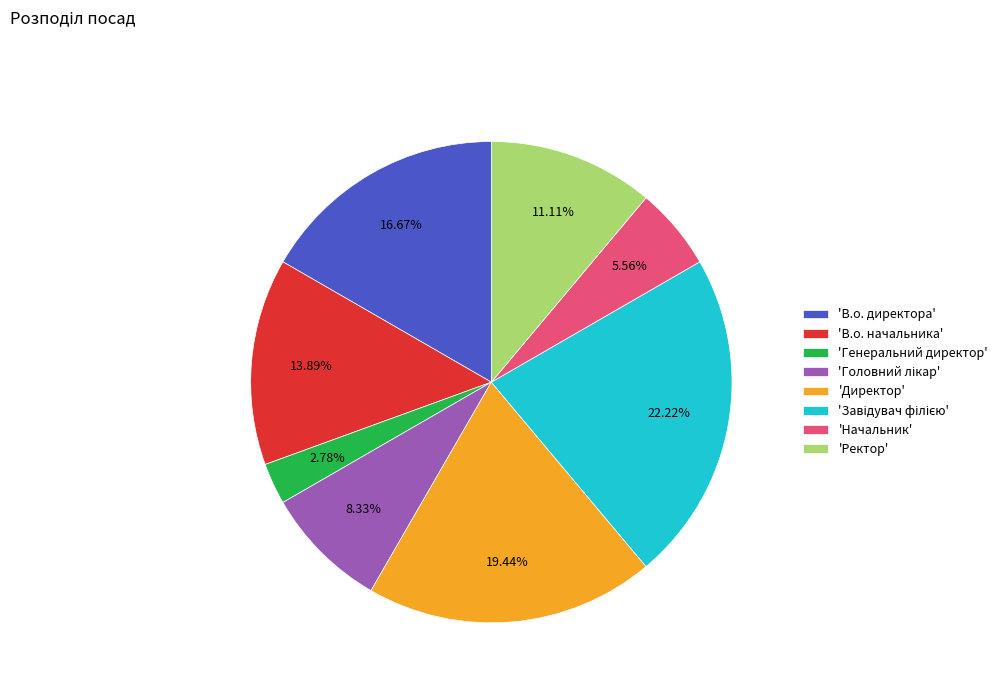

Count the number of slices in the pie.

8